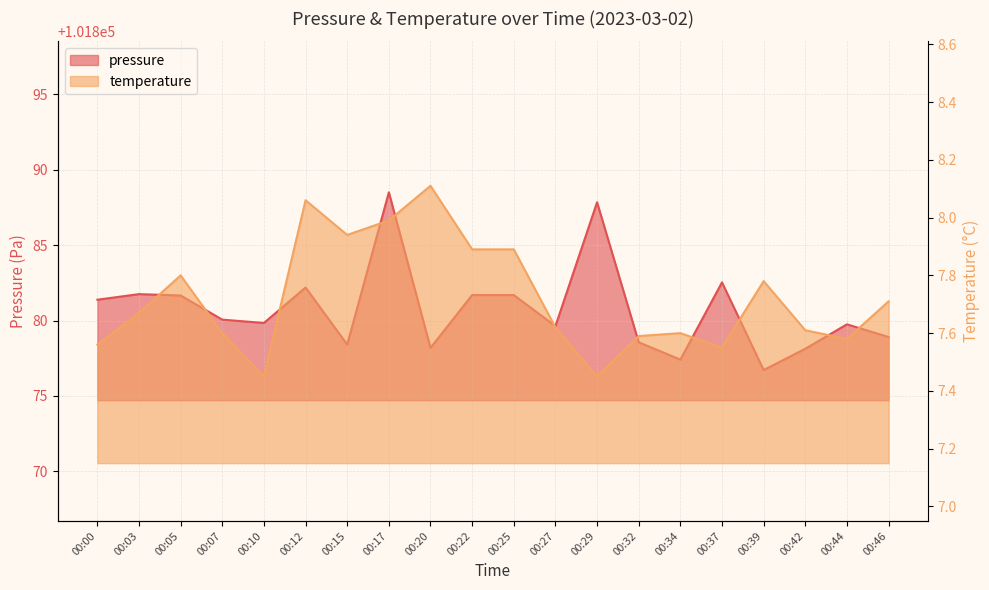

What are all the series names shown in the legend?

pressure, temperature